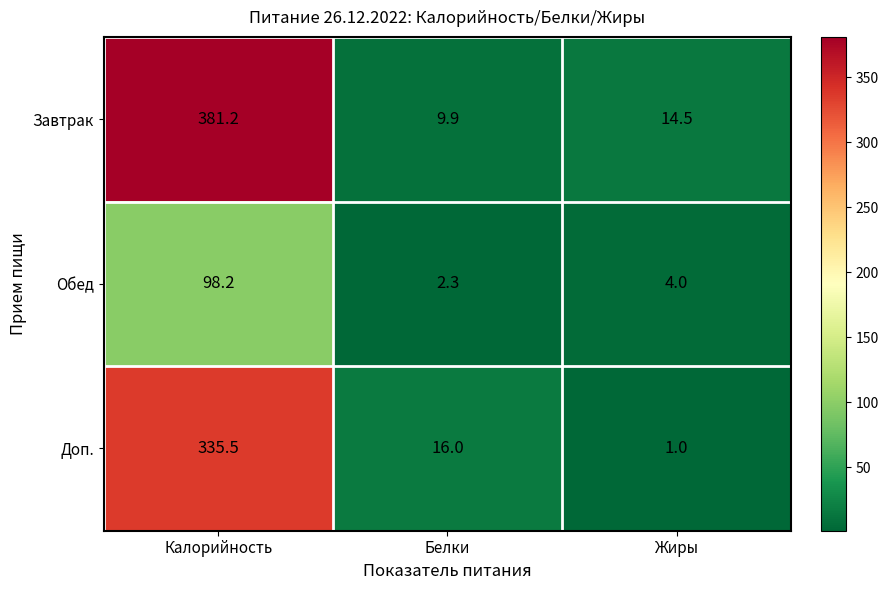

The Завтрак series shows 104.8 at Калорийность. True or false?

False